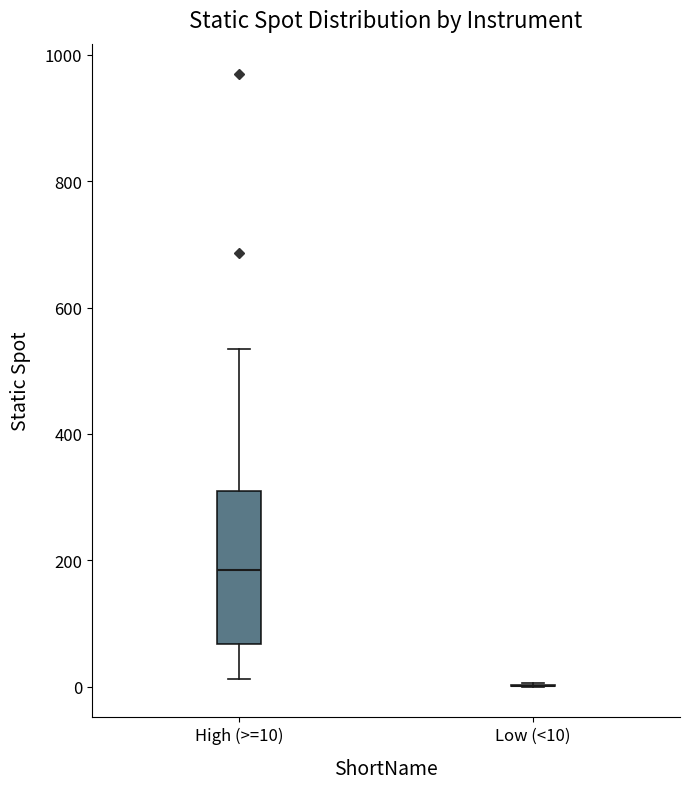

Reading left to right, read every box against the y-axis: the position of its median line, the range the box covers, and the ends of its whiskers. The values are not printed on the chart, so give them approximately, as read against the axis.

High (>=10): median 180, box 60 to 300, whiskers 20 to 540
Low (<10): box collapsed to a line at 0, whiskers 0 to 0